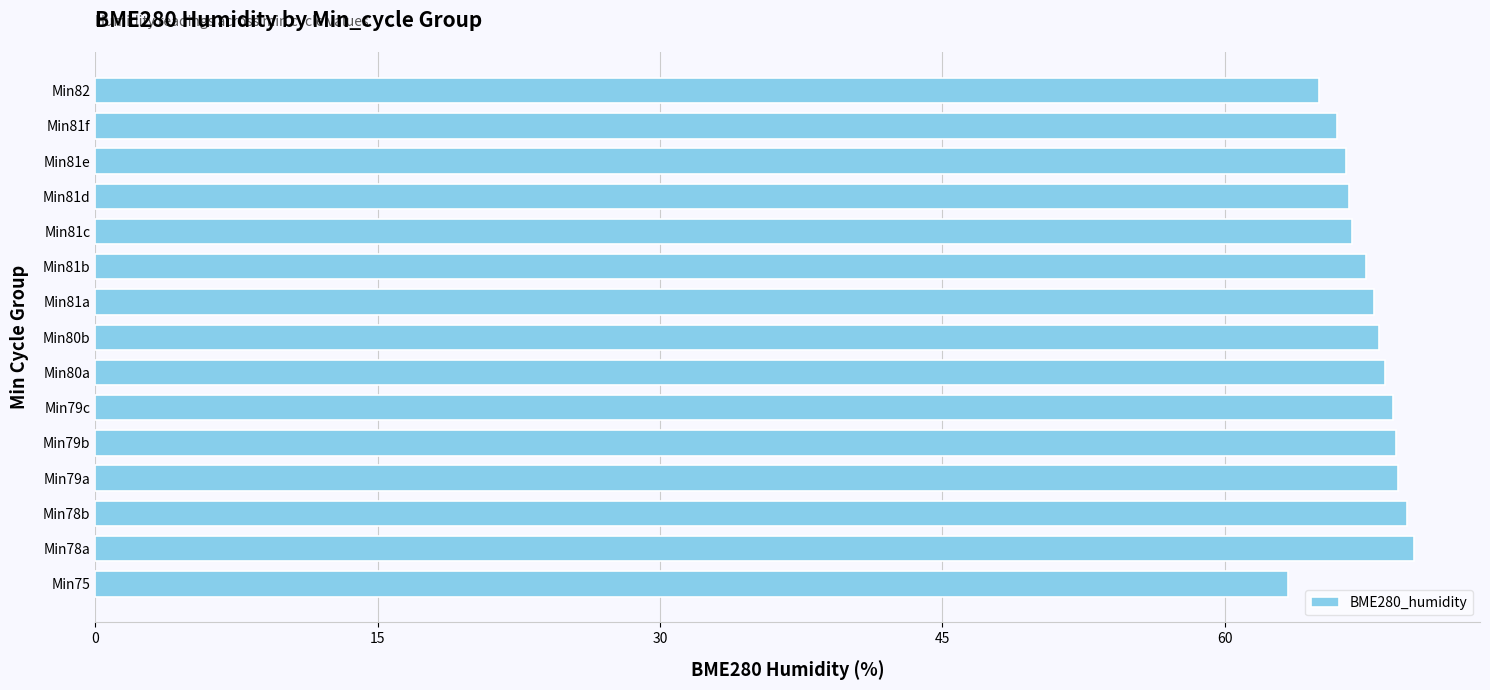

The chart shows a value of 94.9 at Min81c. True or false?

False